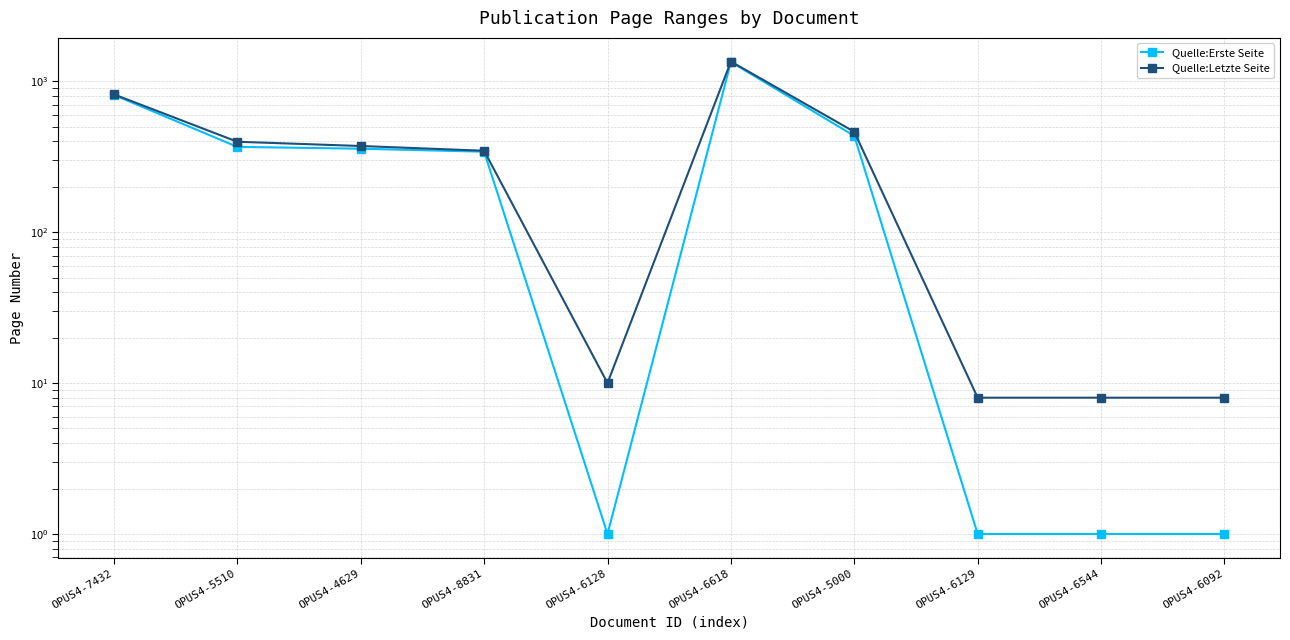

At which label is Quelle:Erste Seite closest to 670?

OPUS4-7432